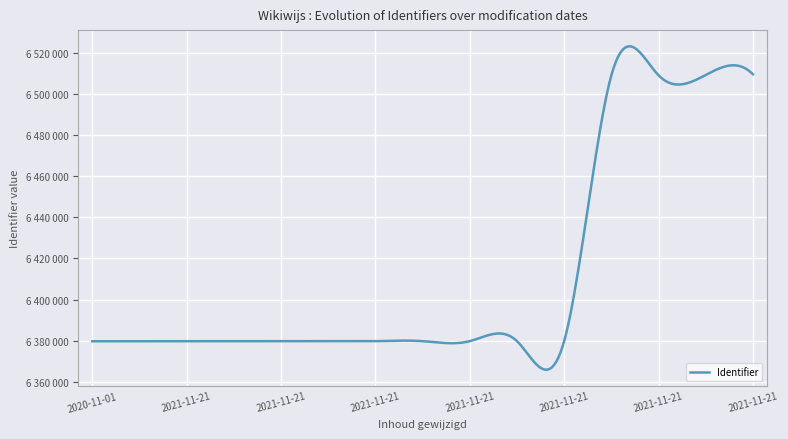

What is the average value?

6414301